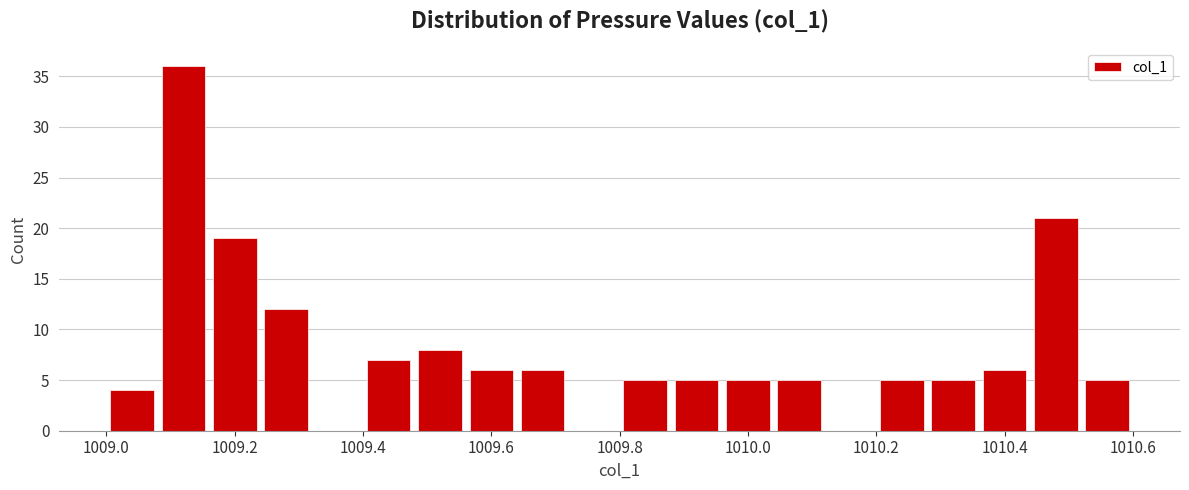

Reading left to right, transcribe this chart: for each bar, give the range it covers on the x-axis and its height. The values are not printed on the chart, so give them approximately, as read against the axis.

1009.00 to 1009.08: 4
1009.08 to 1009.16: 36
1009.16 to 1009.24: 19
1009.24 to 1009.32: 12
1009.32 to 1009.40: 0
1009.40 to 1009.48: 7
1009.48 to 1009.56: 8
1009.56 to 1009.64: 6
1009.64 to 1009.72: 6
1009.72 to 1009.80: 0
1009.80 to 1009.88: 5
1009.88 to 1009.96: 5
1009.96 to 1010.04: 5
1010.04 to 1010.12: 5
1010.12 to 1010.20: 0
1010.20 to 1010.28: 5
1010.28 to 1010.36: 5
1010.36 to 1010.44: 6
1010.44 to 1010.52: 21
1010.52 to 1010.60: 5